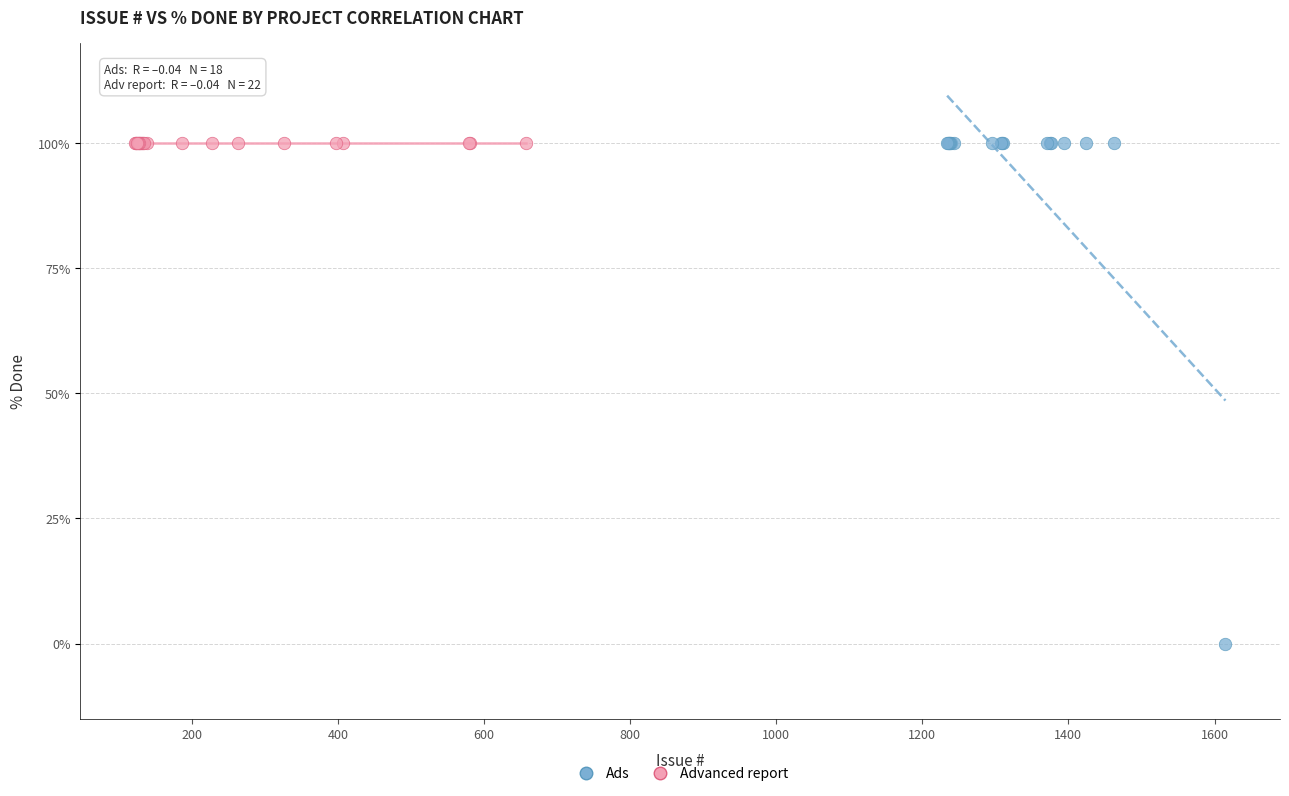

Which series reaches the minimum Y coordinate?

Ads